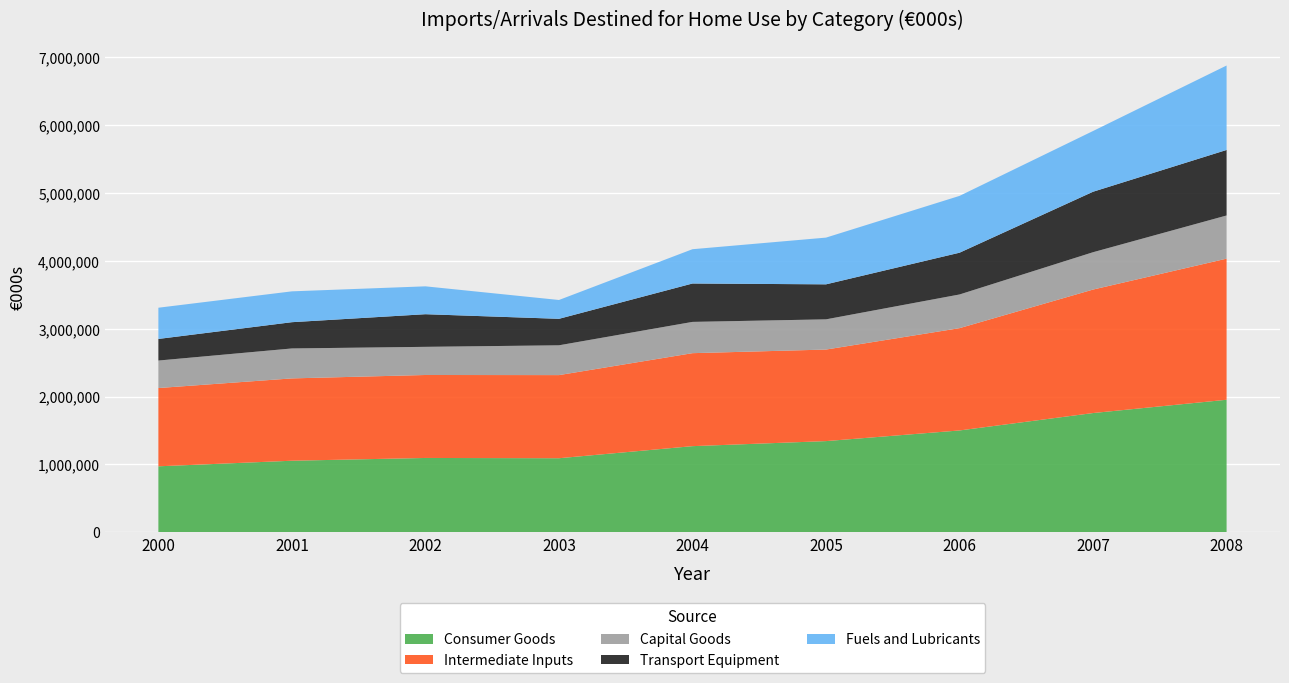

Reading left to right, list all the values displayed in this chart.

Consumer Goods: 2000=973225	2001=1055379	2002=1096205	2003=1092200	2004=1270249	2005=1344639	2006=1501637	2007=1758241	2008=1954009
Intermediate Inputs: 2000=1153598	2001=1213538	2002=1222949	2003=1225219	2004=1370548	2005=1349450	2006=1507868	2007=1820164	2008=2080019
Capital Goods: 2000=405152	2001=441342	2002=414862	2003=439215	2004=460882	2005=445221	2006=496371	2007=550264	2008=636198
Transport Equipment: 2000=318459	2001=387118	2002=481052	2003=390393	2004=565849	2005=516044	2006=615683	2007=891517	2008=965740
Fuels and Lubricants: 2000=460128	2001=454625	2002=410816	2003=277617	2004=505488	2005=688652	2006=837413	2007=895174	2008=1244589